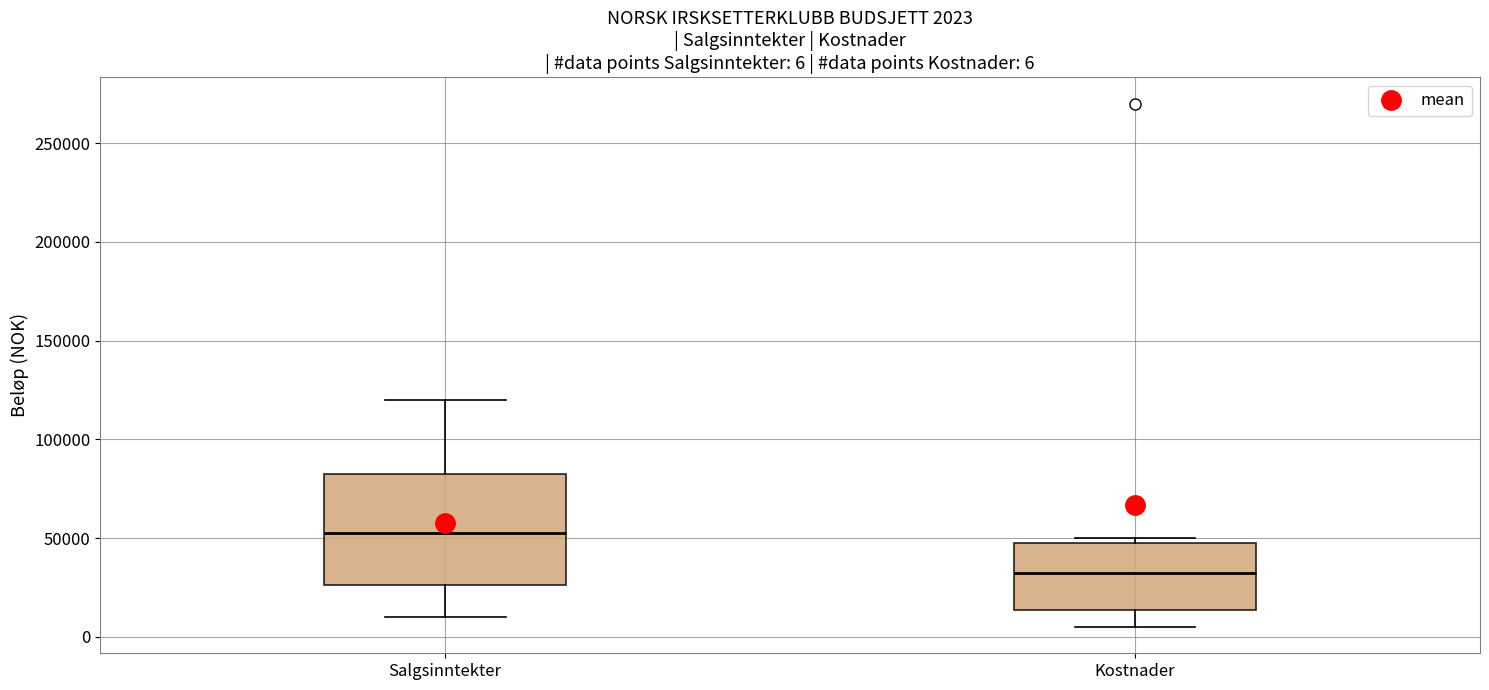

Comparing the boxes themselves (not the whiskers), which one is the tallest?

Salgsinntekter